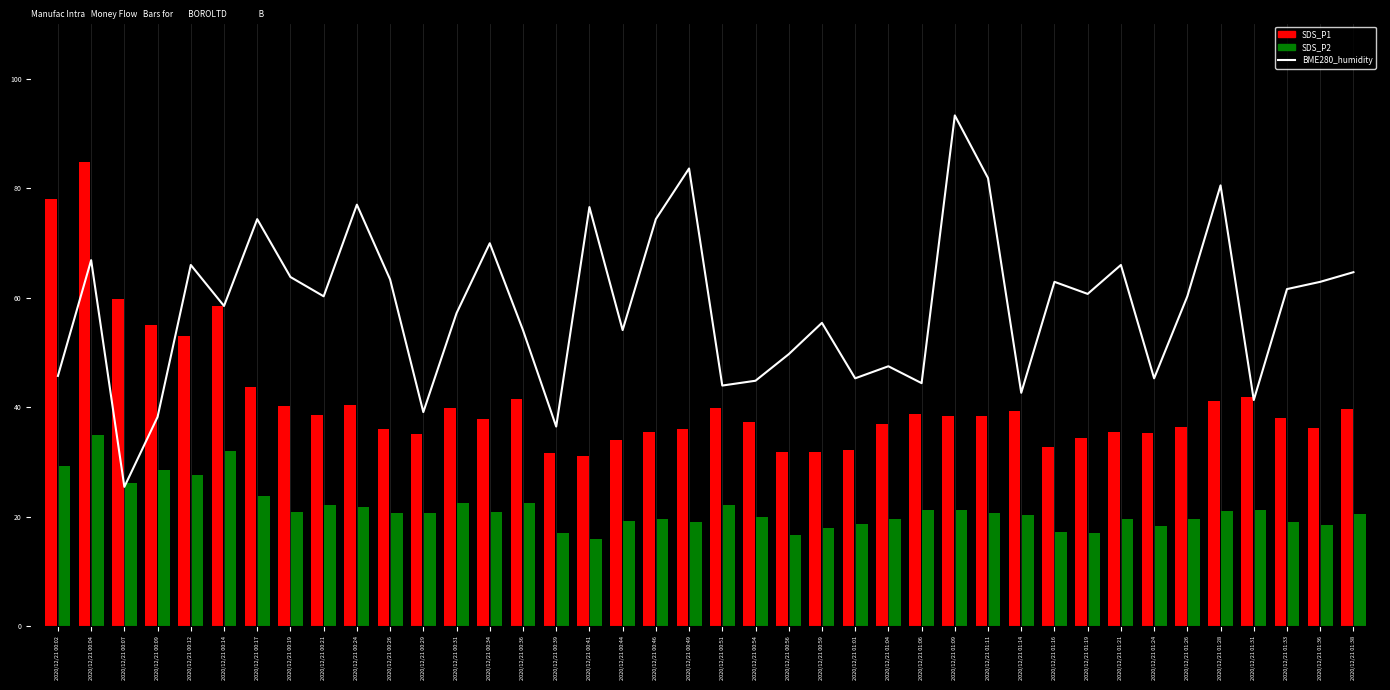

What is the difference between the maximum and minimum values in the SDS_P2 series?

19.0